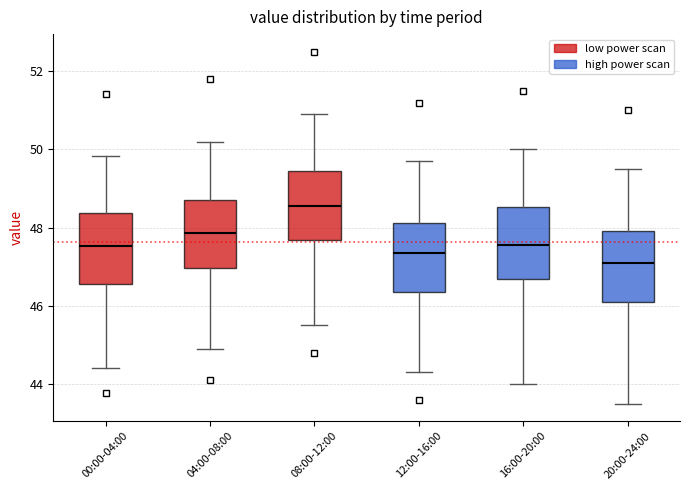

Reading left to right, transcribe this box plot: for each box, give where its median line is, the range the box spans, and where its two whiskers end, as read against the y-axis. The values are not printed on the chart, so give them approximately, as read against the axis.

00:00-04:00: median 47.6, box 46.6 to 48.4, whiskers 44.4 to 49.8
04:00-08:00: median 47.8, box 47.0 to 48.8, whiskers 45.0 to 50.2
08:00-12:00: median 48.6, box 47.6 to 49.4, whiskers 45.6 to 51.0
12:00-16:00: median 47.4, box 46.4 to 48.2, whiskers 44.4 to 49.8
16:00-20:00: median 47.6, box 46.6 to 48.6, whiskers 44.0 to 50.0
20:00-24:00: median 47.2, box 46.2 to 48.0, whiskers 43.6 to 49.6